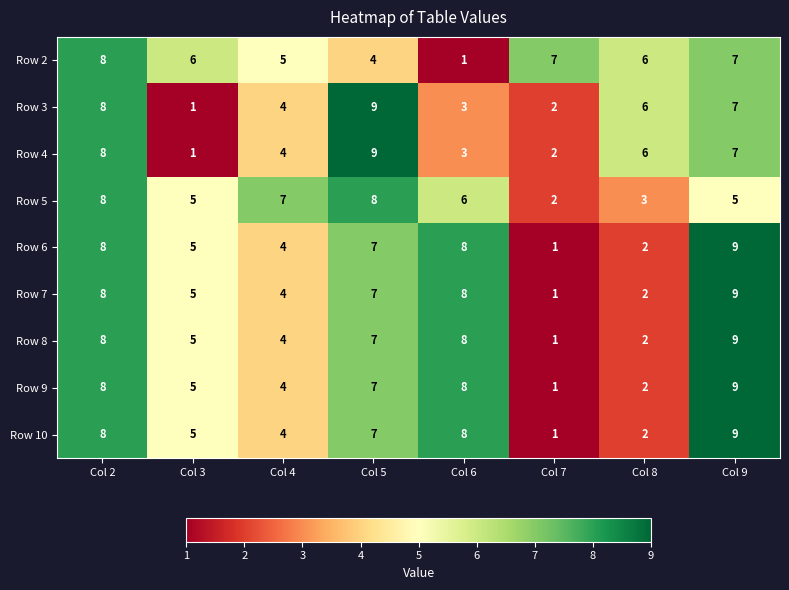

Rank the categories by Row 4 value from lowest to highest.

Col 3, Col 7, Col 6, Col 4, Col 8, Col 9, Col 2, Col 5